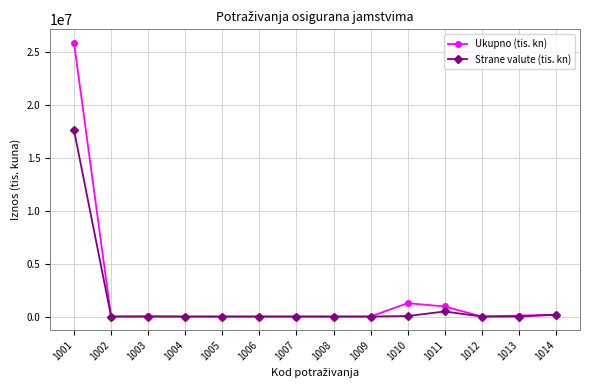

What is the difference between the highest and lowest values at 1011?

469999